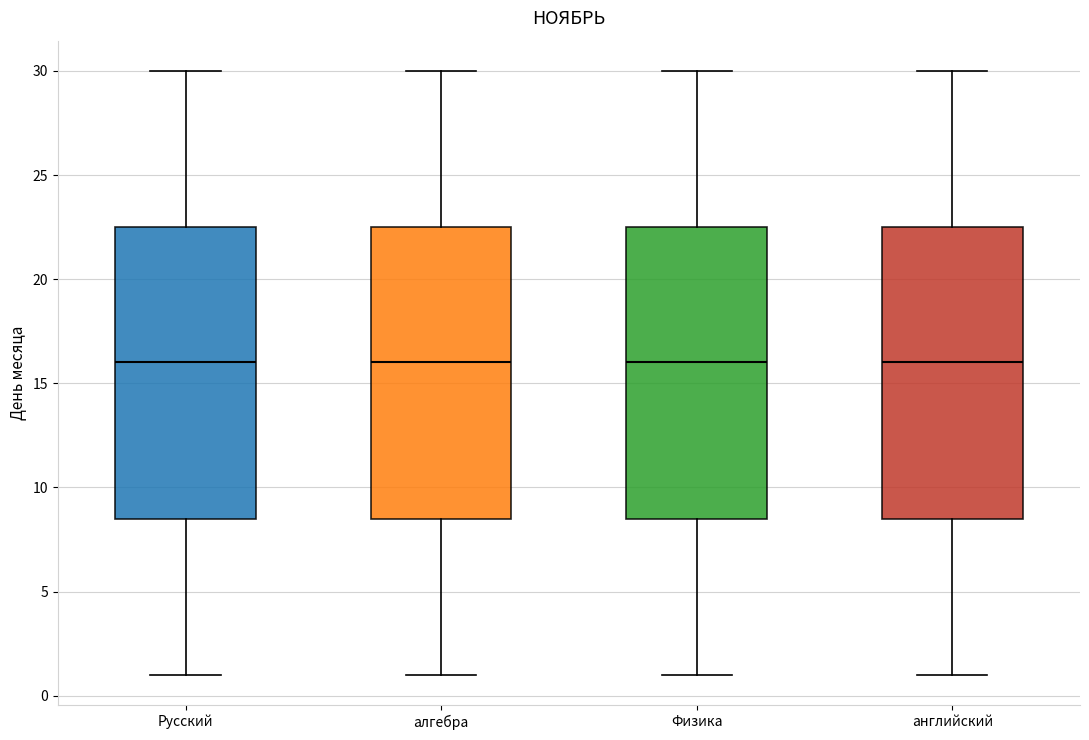

Reading left to right, read every box against the y-axis: the position of its median line, the range the box covers, and the ends of its whiskers. The values are not printed on the chart, so give them approximately, as read against the axis.

Русский: median 16.0, box 8.5 to 22.5, whiskers 1.0 to 30.0
алгебра: median 16.0, box 8.5 to 22.5, whiskers 1.0 to 30.0
Физика: median 16.0, box 8.5 to 22.5, whiskers 1.0 to 30.0
английский: median 16.0, box 8.5 to 22.5, whiskers 1.0 to 30.0